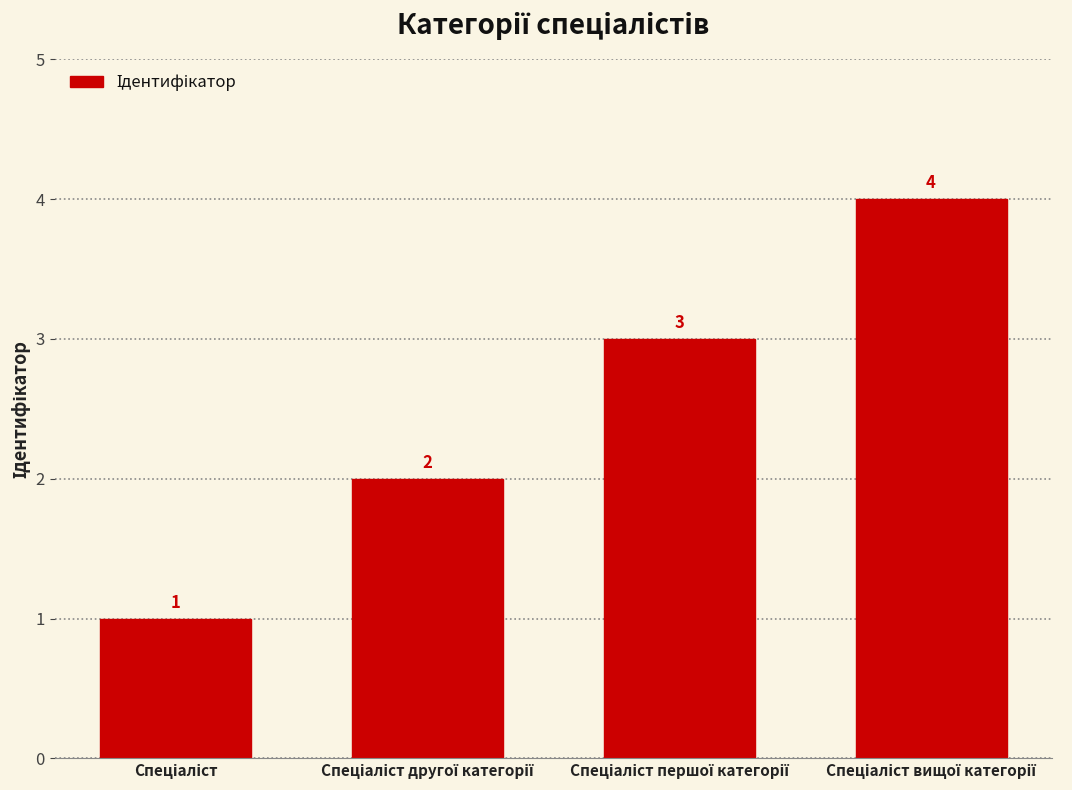

Count the values in the range 2 to 4.

3